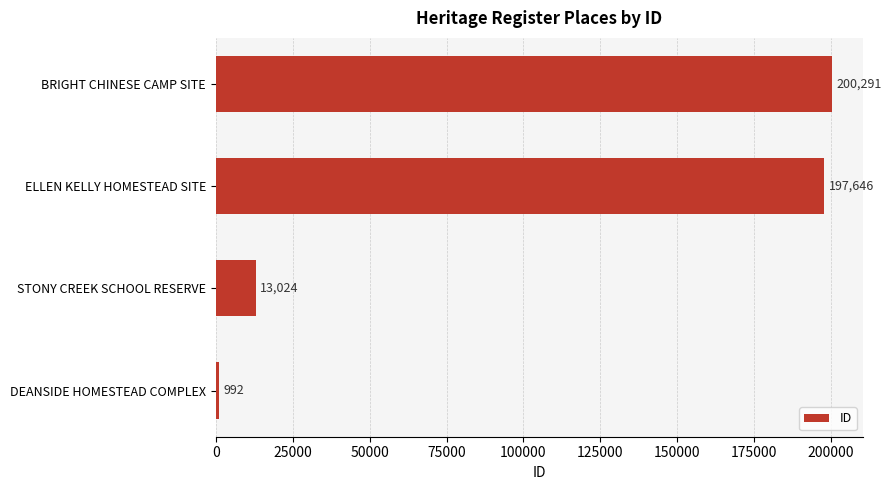

List the labels in order of value, smallest first.

DEANSIDE HOMESTEAD COMPLEX, STONY CREEK SCHOOL RESERVE, ELLEN KELLY HOMESTEAD SITE, BRIGHT CHINESE CAMP SITE